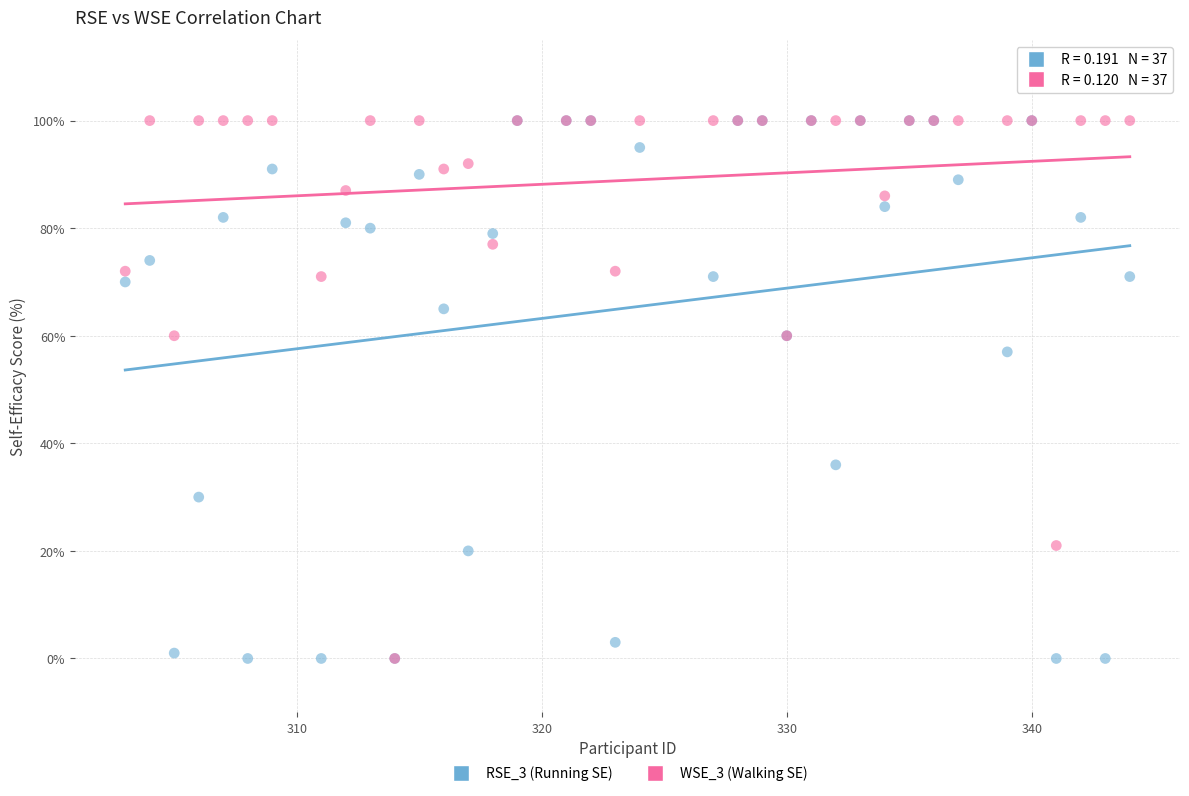

What are all the series names shown in the legend?

RSE_3 (Running SE), WSE_3 (Walking SE)